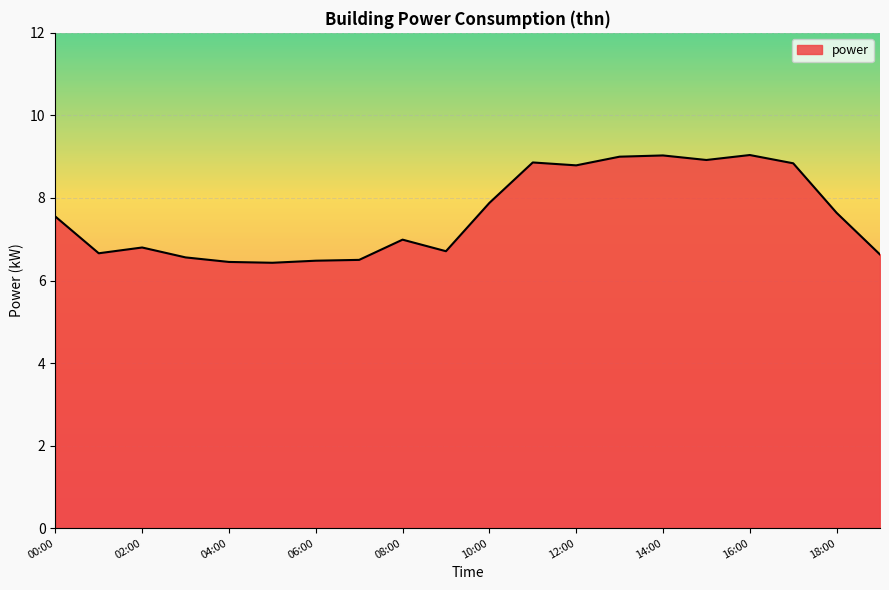

What is the minimum value shown in the chart?

6.4